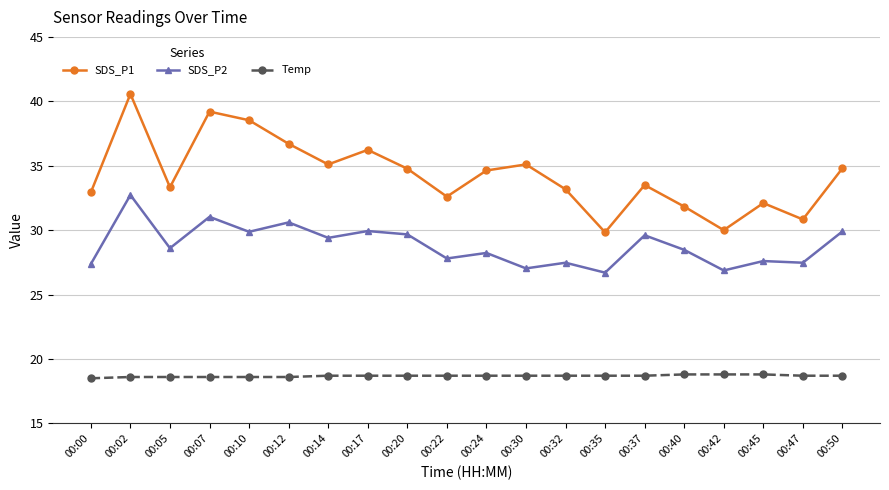

Is it true that SDS_P2 equals 38.5 at 00:45?

False